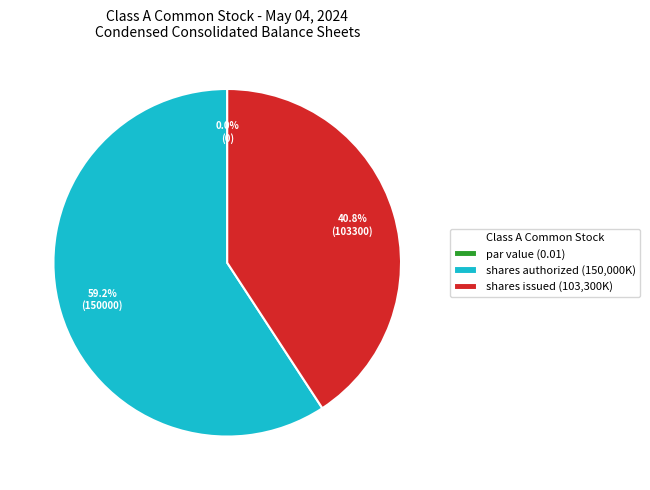

Is there any slice that represents more than half of the pie?

Yes